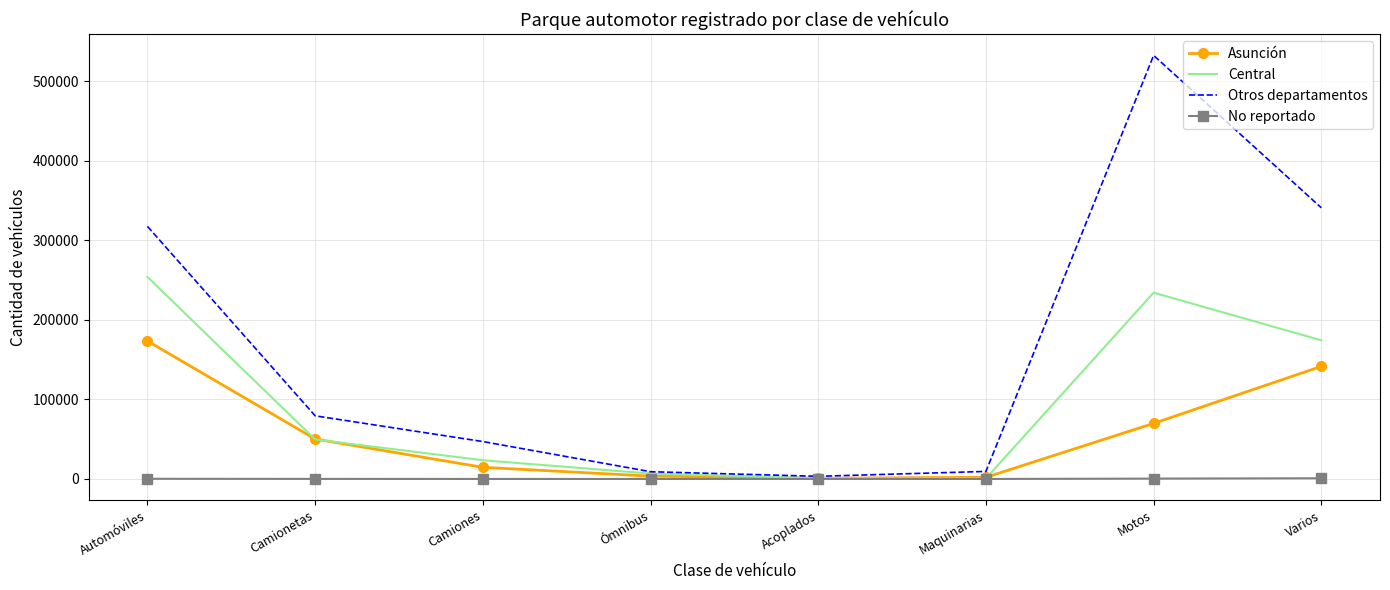

True or false: No reportado has a value of 459 at Motos.

True